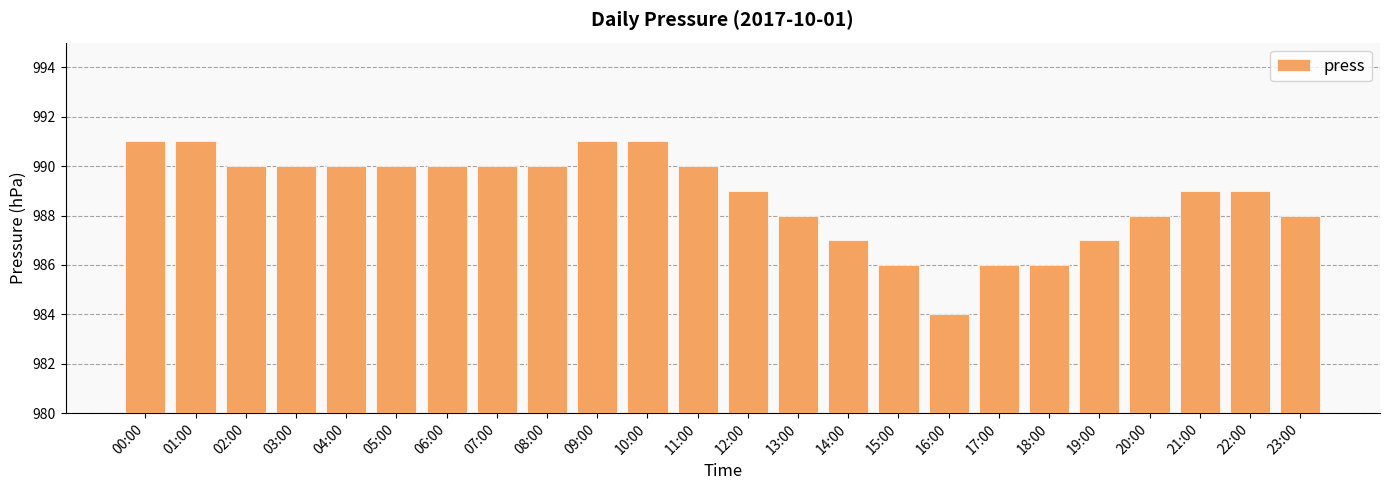

What is the minimum value shown in the chart?

984